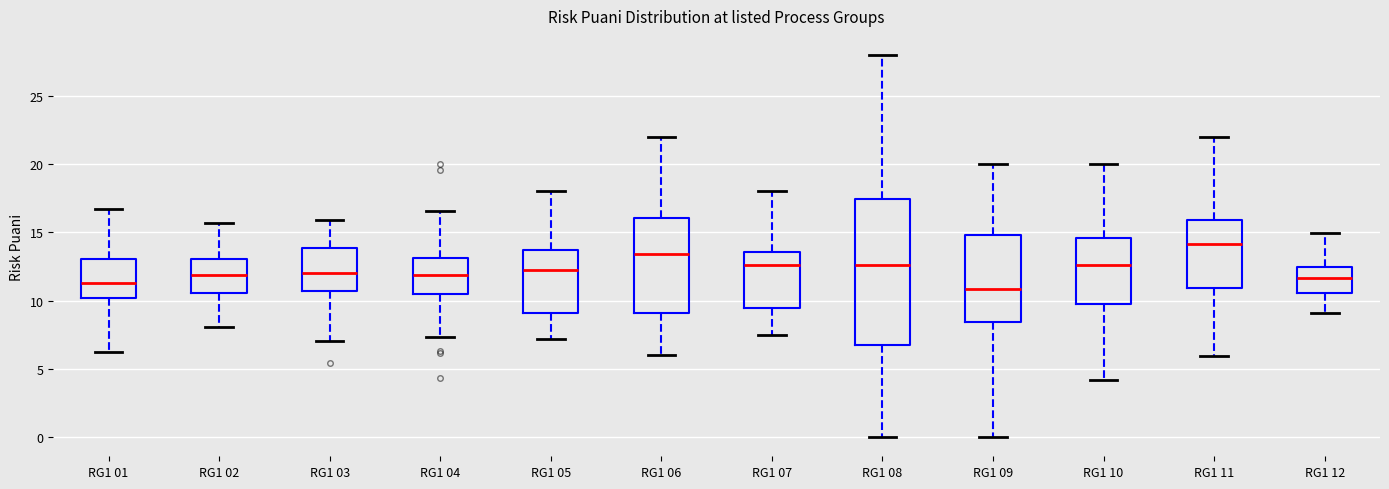

Reading left to right, read every box against the y-axis: the position of its median line, the range the box covers, and the ends of its whiskers. The values are not printed on the chart, so give them approximately, as read against the axis.

RG1 01: median 11.5, box 10.0 to 13.0, whiskers 6.5 to 16.5
RG1 02: median 12.0, box 10.5 to 13.0, whiskers 8.0 to 15.5
RG1 03: median 12.0, box 10.5 to 14.0, whiskers 7.0 to 16.0
RG1 04: median 12.0, box 10.5 to 13.0, whiskers 7.5 to 16.5
RG1 05: median 12.5, box 9.0 to 13.5, whiskers 7.0 to 18.0
RG1 06: median 13.5, box 9.0 to 16.0, whiskers 6.0 to 22.0
RG1 07: median 12.5, box 9.5 to 13.5, whiskers 7.5 to 18.0
RG1 08: median 12.5, box 6.5 to 17.5, whiskers 0.0 to 28.0
RG1 09: median 11.0, box 8.5 to 15.0, whiskers 0.0 to 20.0
RG1 10: median 12.5, box 9.5 to 14.5, whiskers 4.0 to 20.0
RG1 11: median 14.0, box 11.0 to 16.0, whiskers 6.0 to 22.0
RG1 12: median 11.5, box 10.5 to 12.5, whiskers 9.0 to 15.0